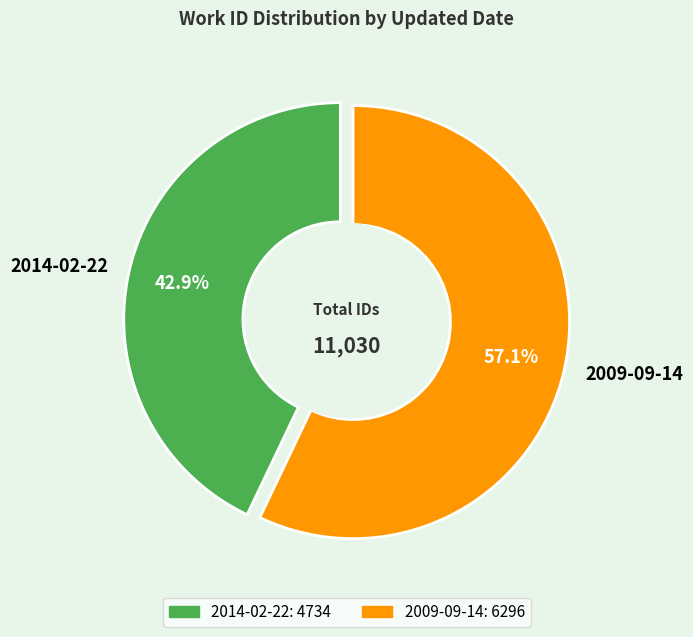

What is the change in value from 2014-02-22 to 2009-09-14?

+1562